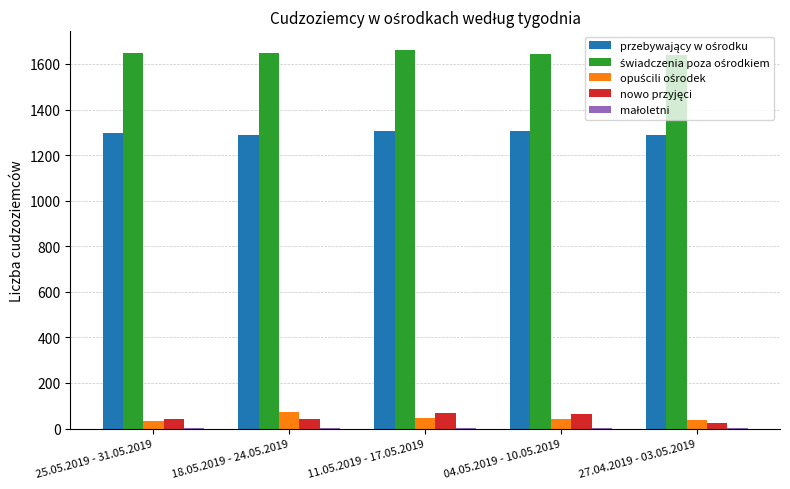

How many groups of bars are there?

5